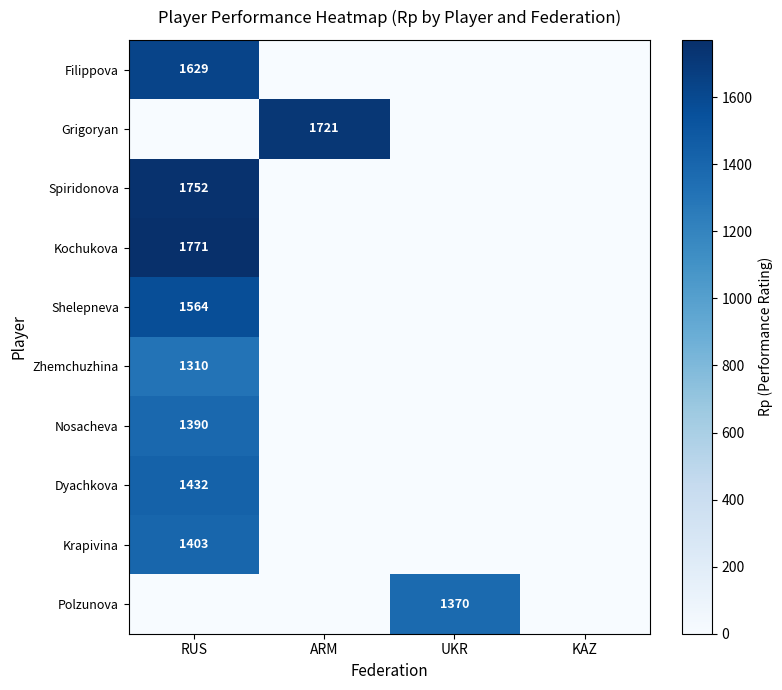

True or false: Krapivina has a value of 1403 at RUS.

True